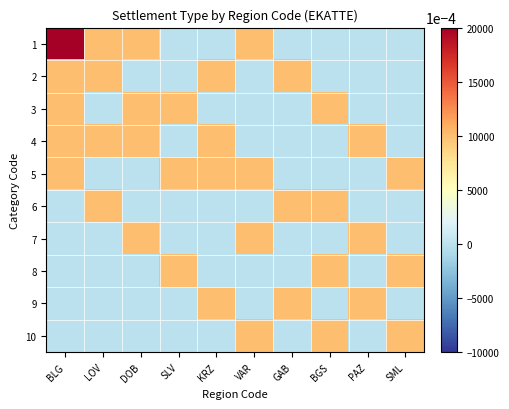

Which series has the widest spread of values?

1